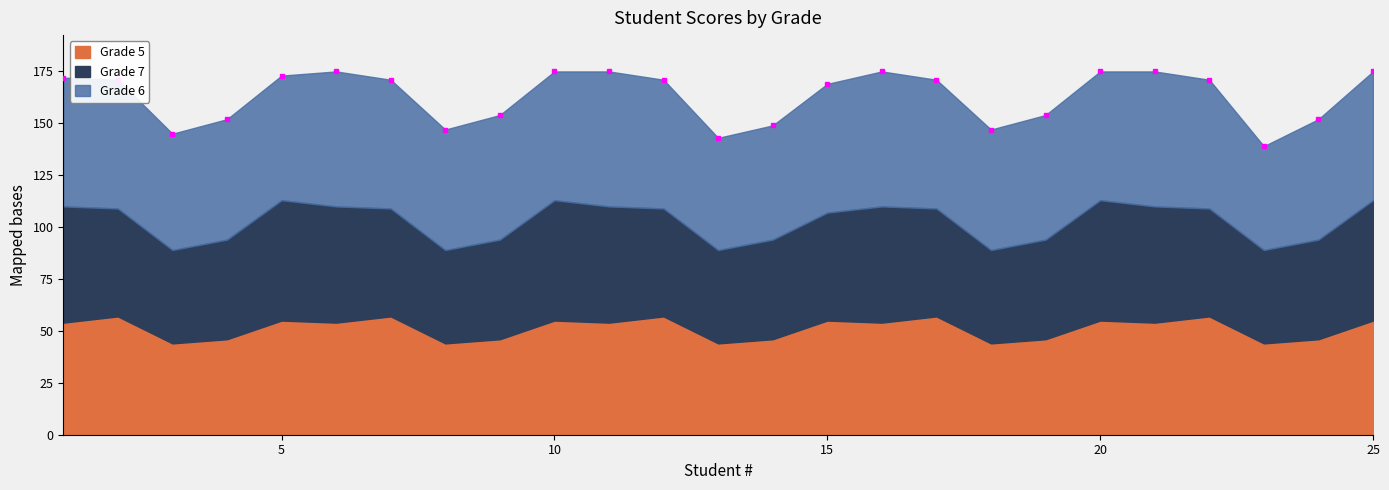

What is the difference between the Grade 5 values at 21 and 20?

1